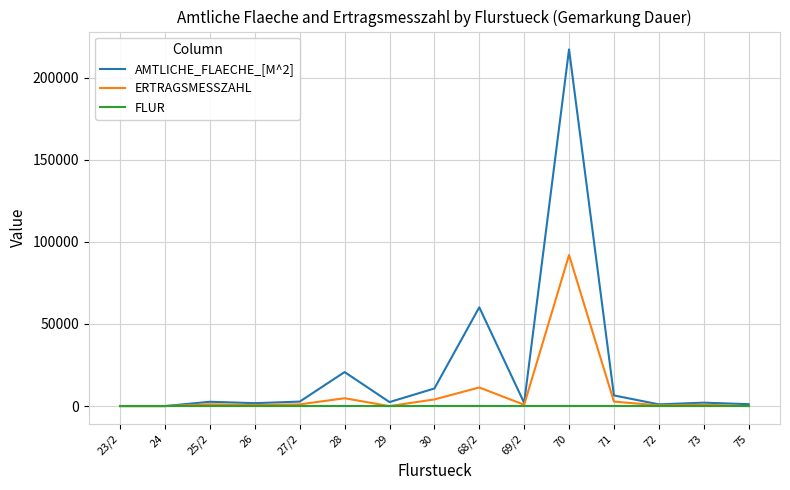

What is the maximum value shown in the chart?

217221